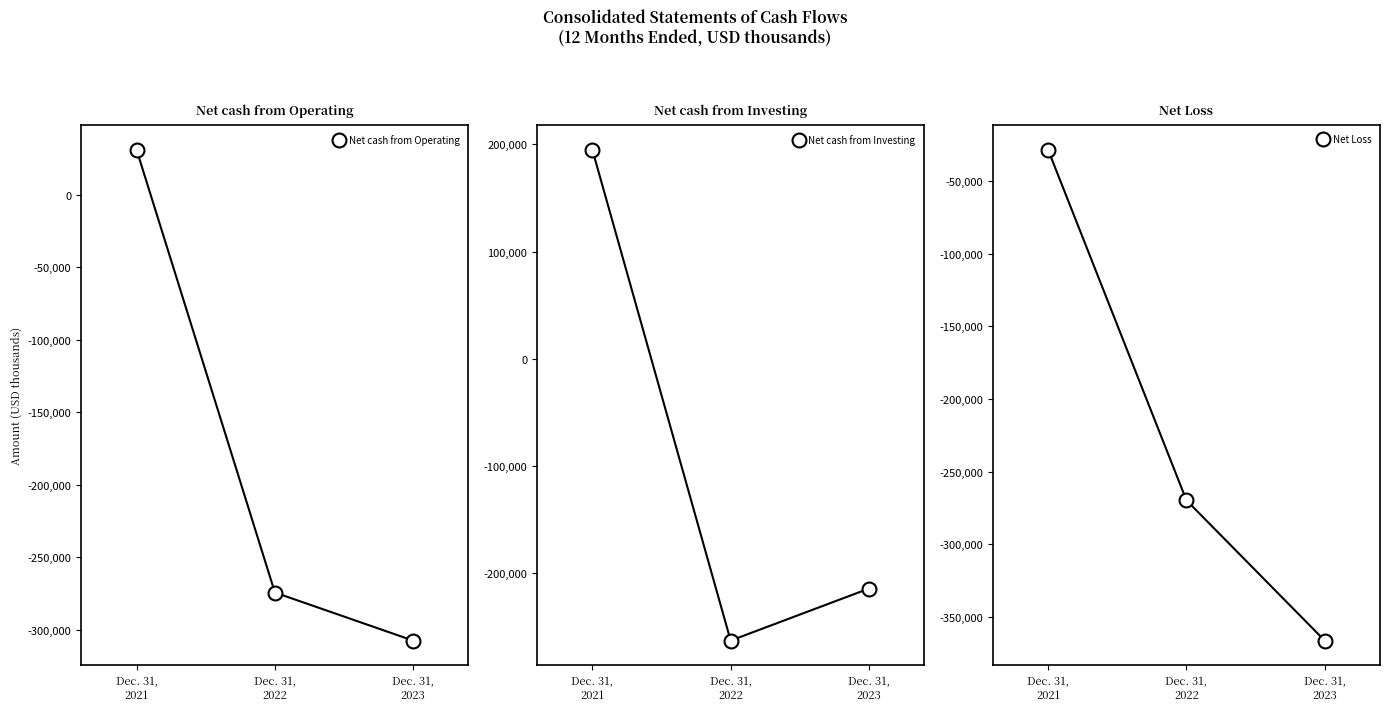

Reading right to left, what are all the values shown in this chart?

Net cash from Operating: Dec. 31,
2023=-307513	Dec. 31,
2022=-274370	Dec. 31,
2021=30799
Net cash from Investing: Dec. 31,
2023=-214127	Dec. 31,
2022=-262636	Dec. 31,
2021=194906
Net Loss: Dec. 31,
2023=-366286	Dec. 31,
2022=-269722	Dec. 31,
2021=-28597